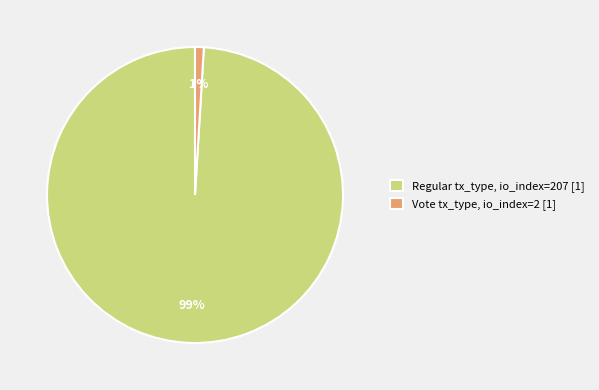

How many slices are in this pie chart?

2